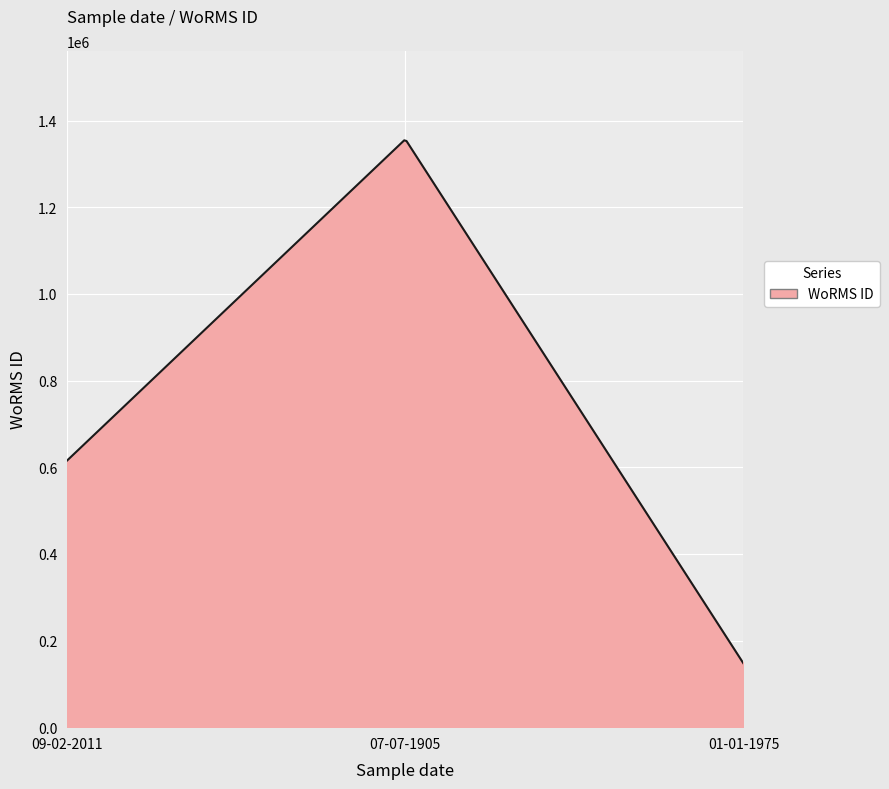

What is the difference between the maximum and minimum values?

1207422.9